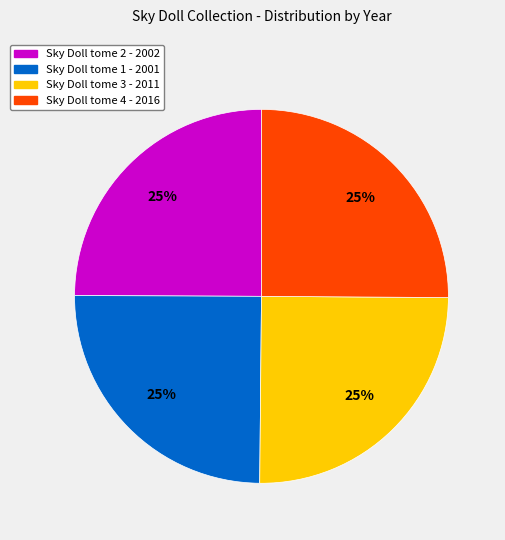

Is there a majority slice in this chart?

No